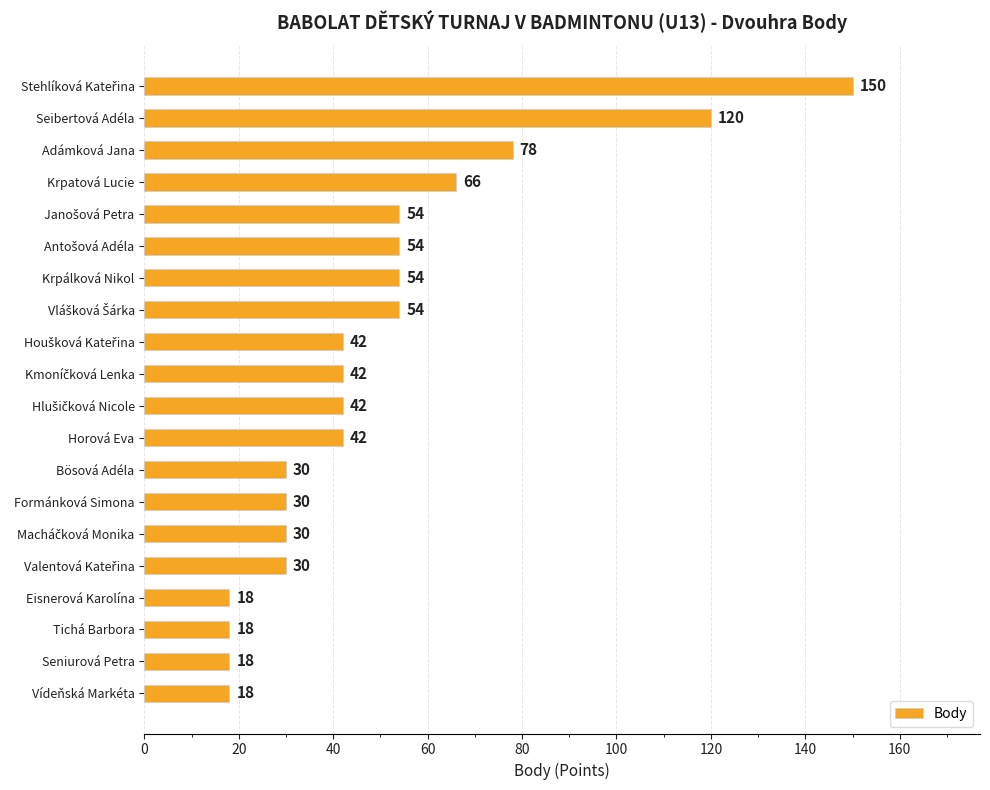

Are the bars horizontal?

Yes